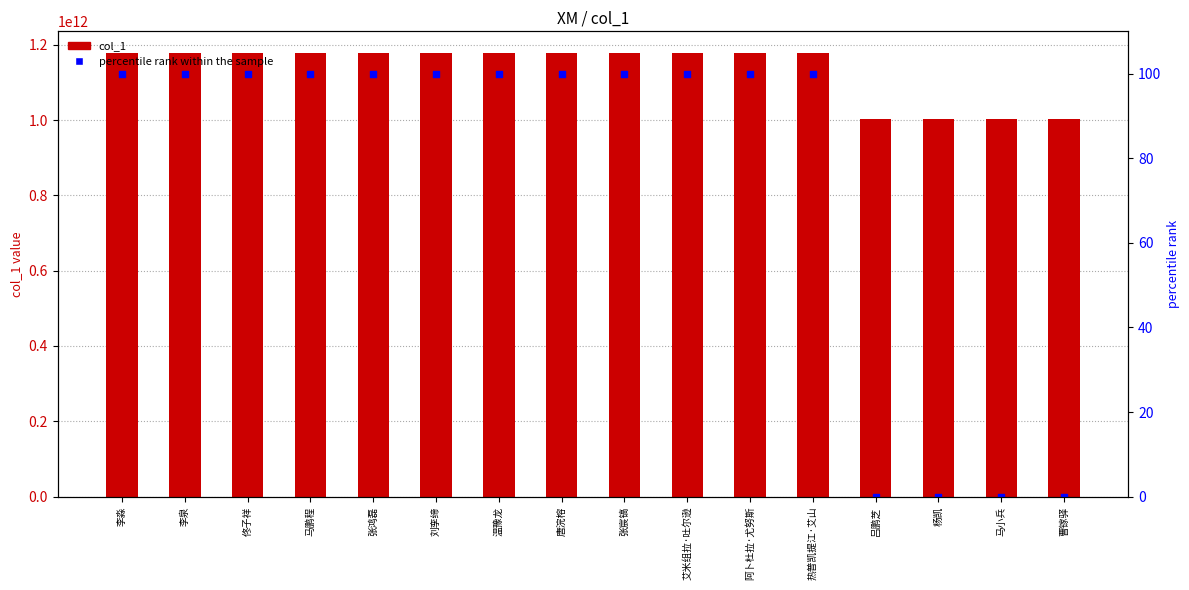

Which series has the largest Y range (max minus min)?

col_1